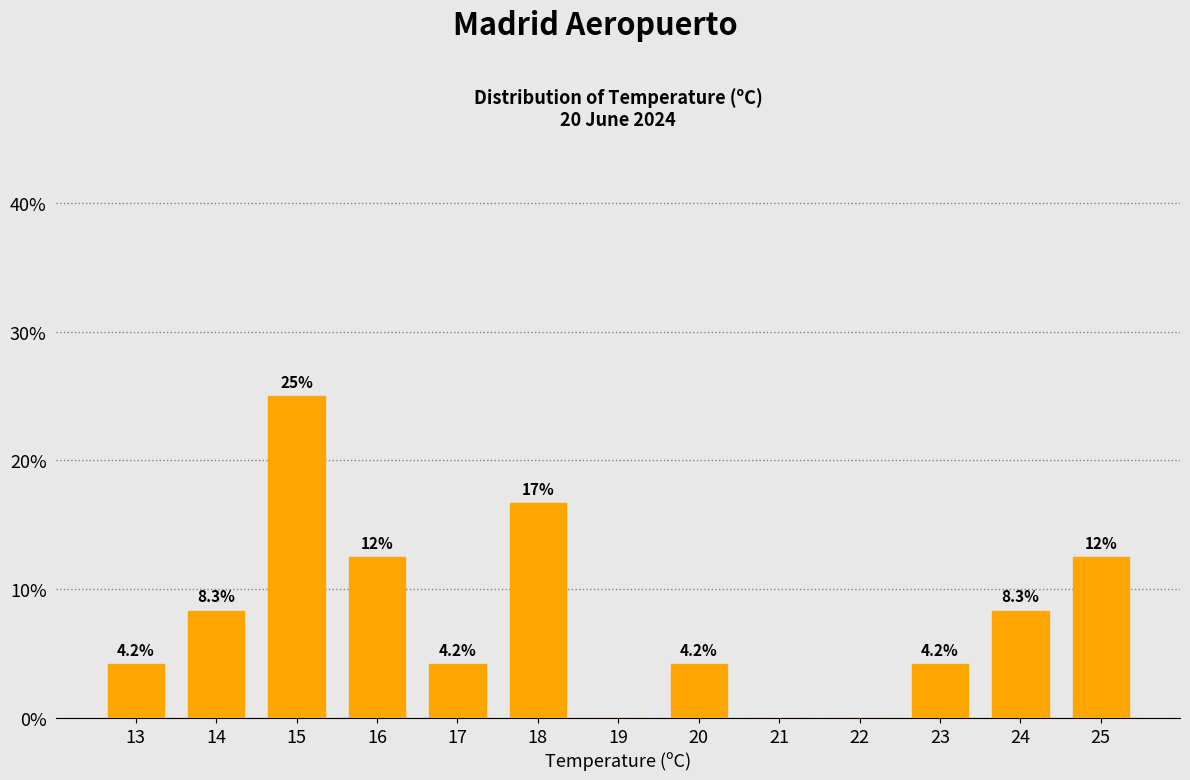

Reading left to right, extract all data points from this chart.

13=4.2	14=8.3	15=25.0	16=12.5	17=4.2	18=16.7	19=0.0	20=4.2	21=0.0	22=0.0	23=4.2	24=8.3	25=12.5